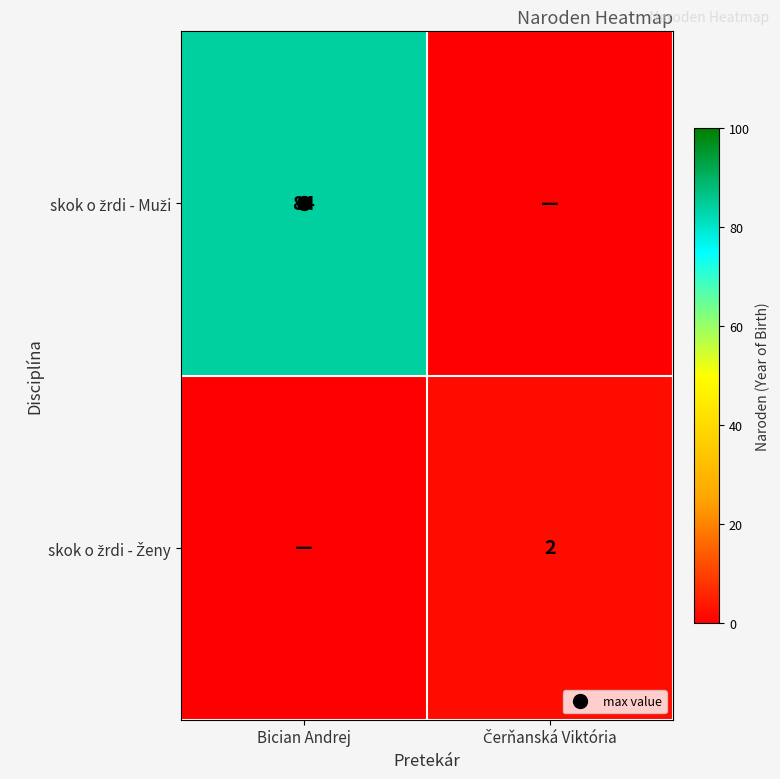

What is the total value across all series at Bician Andrej?

84